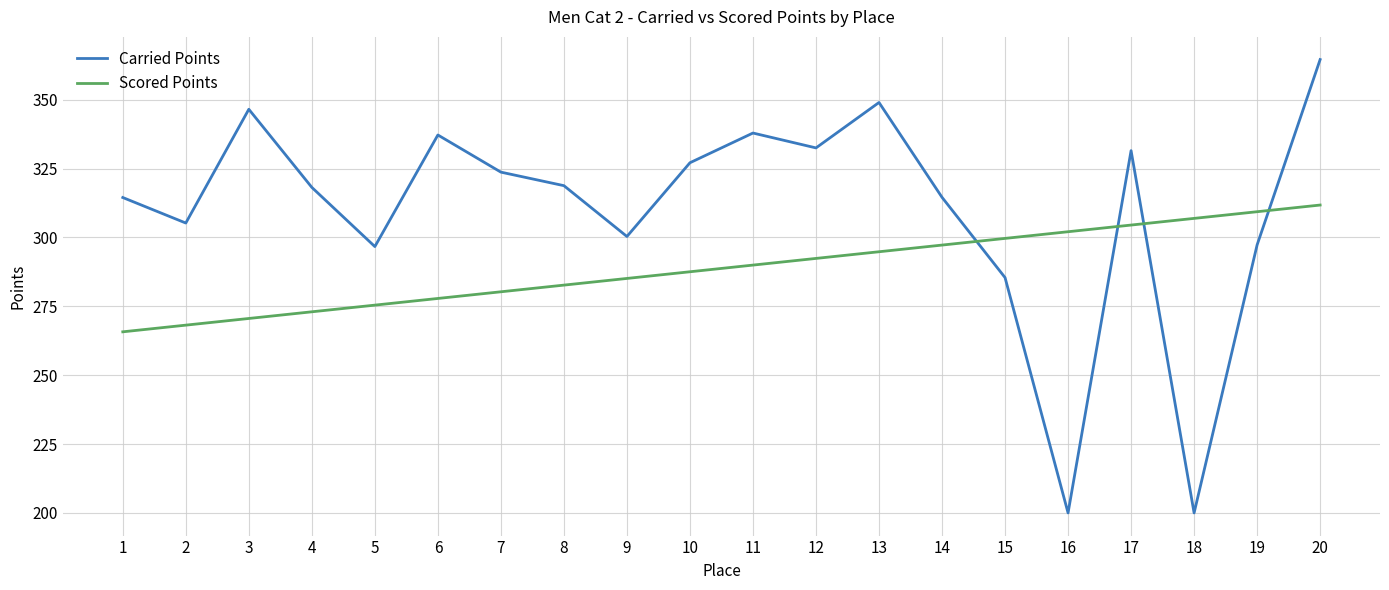

What is the lowest value of the Carried Points series?

200.0